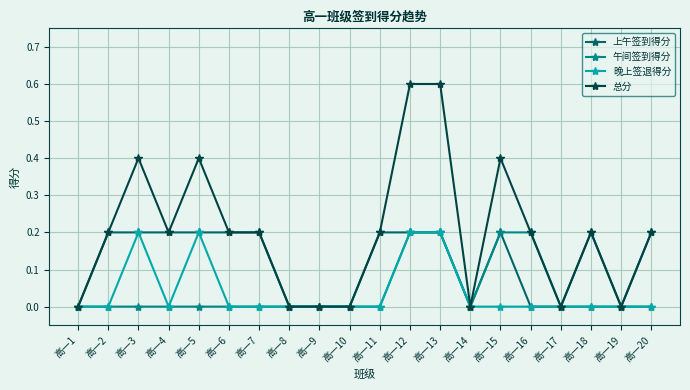

True or false: 上午签到得分 has more than 0 interior local peaks.

True